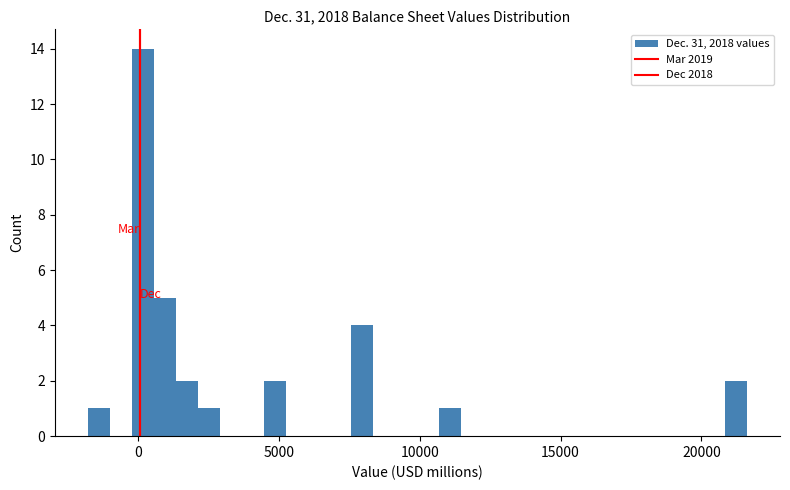

Read against the x-axis, roughly where is the centre of the tallest bar?

0